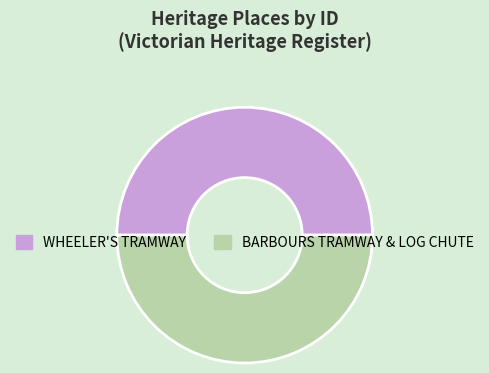

True or false: BARBOURS TRAMWAY & LOG CHUTE accounts for 50% of the total.

True